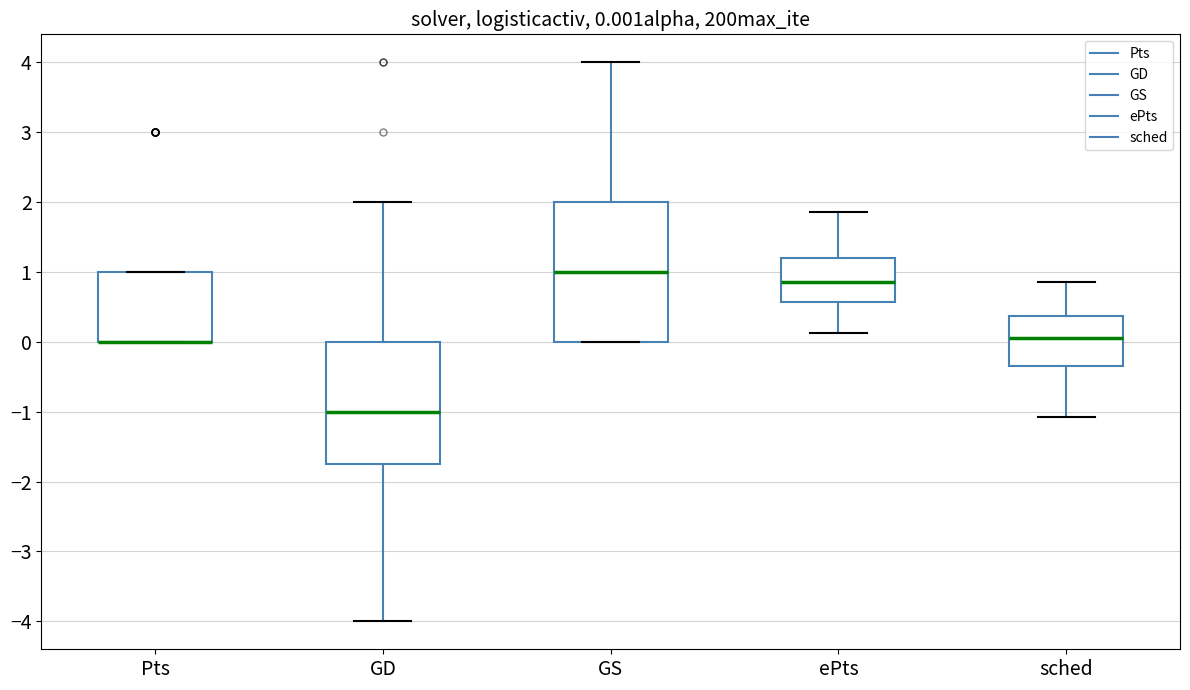

Comparing the boxes themselves (not the whiskers), which one is the tallest?

GS